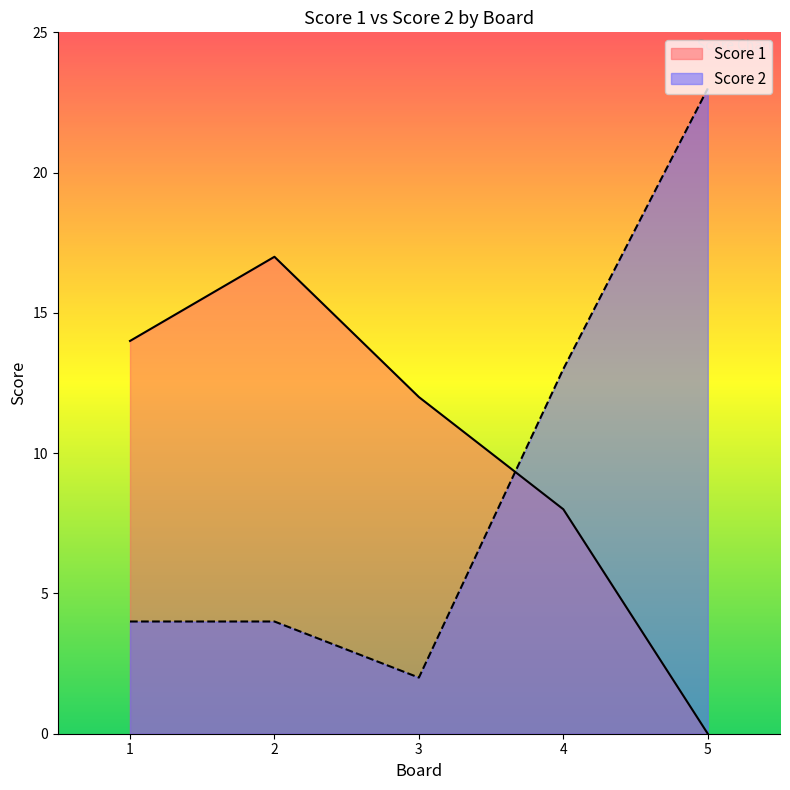

True or false: Score 2 has a value of 23 at 5.

True